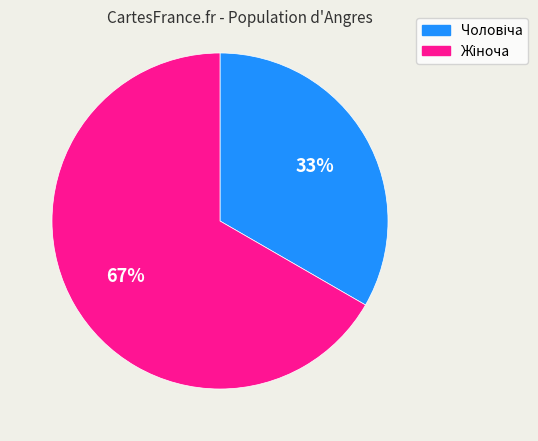

To the nearest percent, what is the average slice percentage?

50%